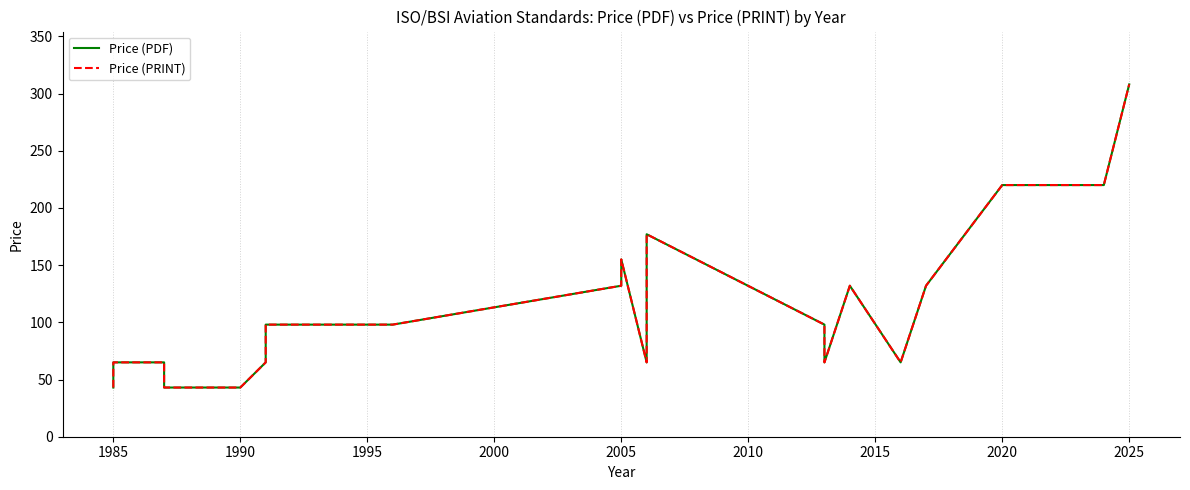

What is the lowest value of the Price (PDF) series?

43